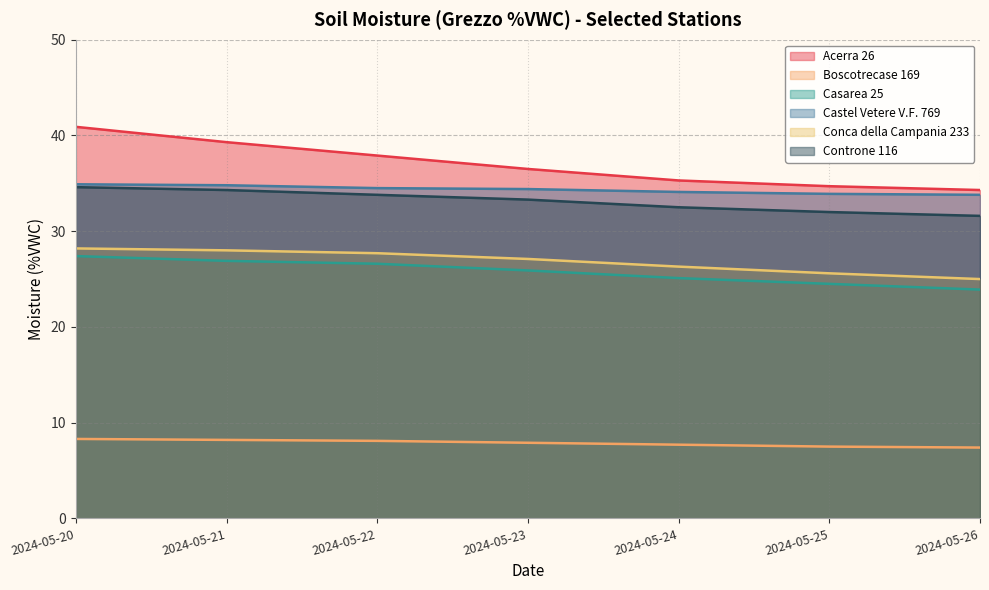

At which label does Controne 116 first exceed 33?

2024-05-20